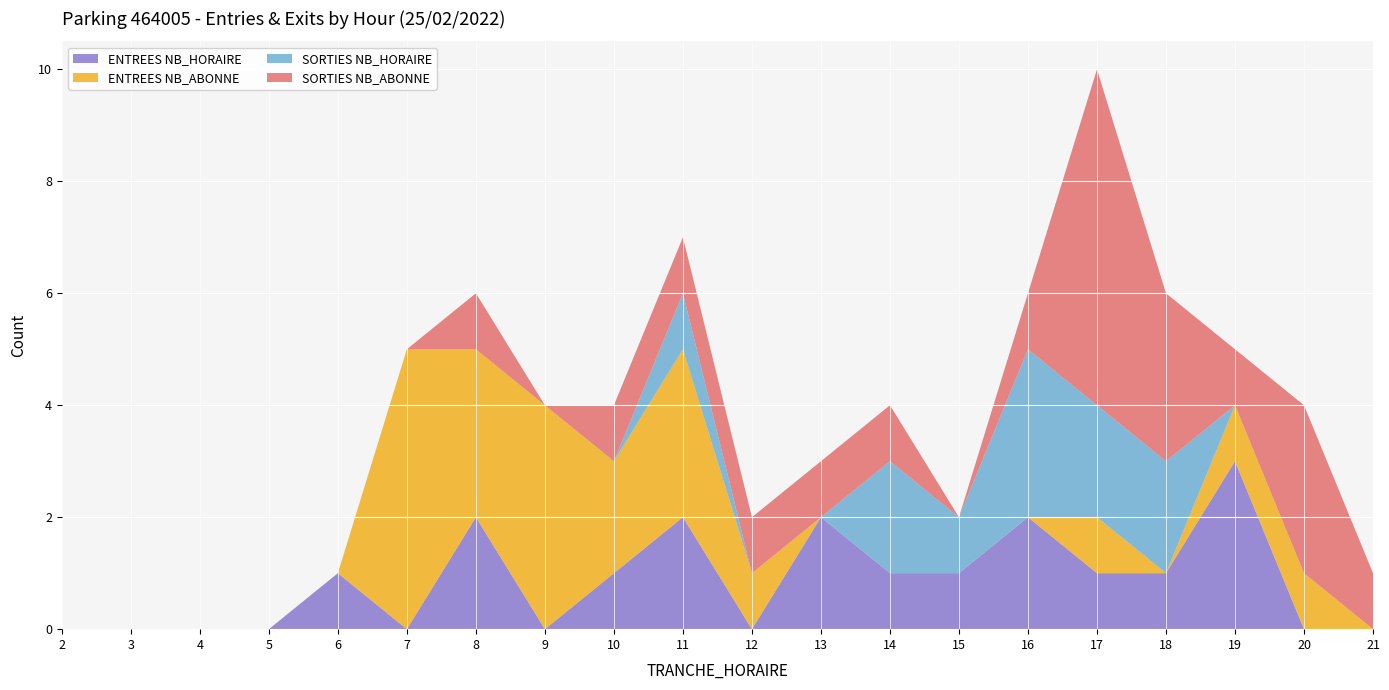

Reading left to right, extract all data points from this chart.

ENTREES NB_HORAIRE: 0	0	0	0	1	0	2	0	1	2	0	2	1	1	2	1	1	3	0	0
ENTREES NB_ABONNE: 0	0	0	0	0	5	3	4	2	3	1	0	0	0	0	1	0	1	1	0
SORTIES NB_HORAIRE: 0	0	0	0	0	0	0	0	0	1	0	0	2	1	3	2	2	0	0	0
SORTIES NB_ABONNE: 0	0	0	0	0	0	1	0	1	1	1	1	1	0	1	6	3	1	3	1